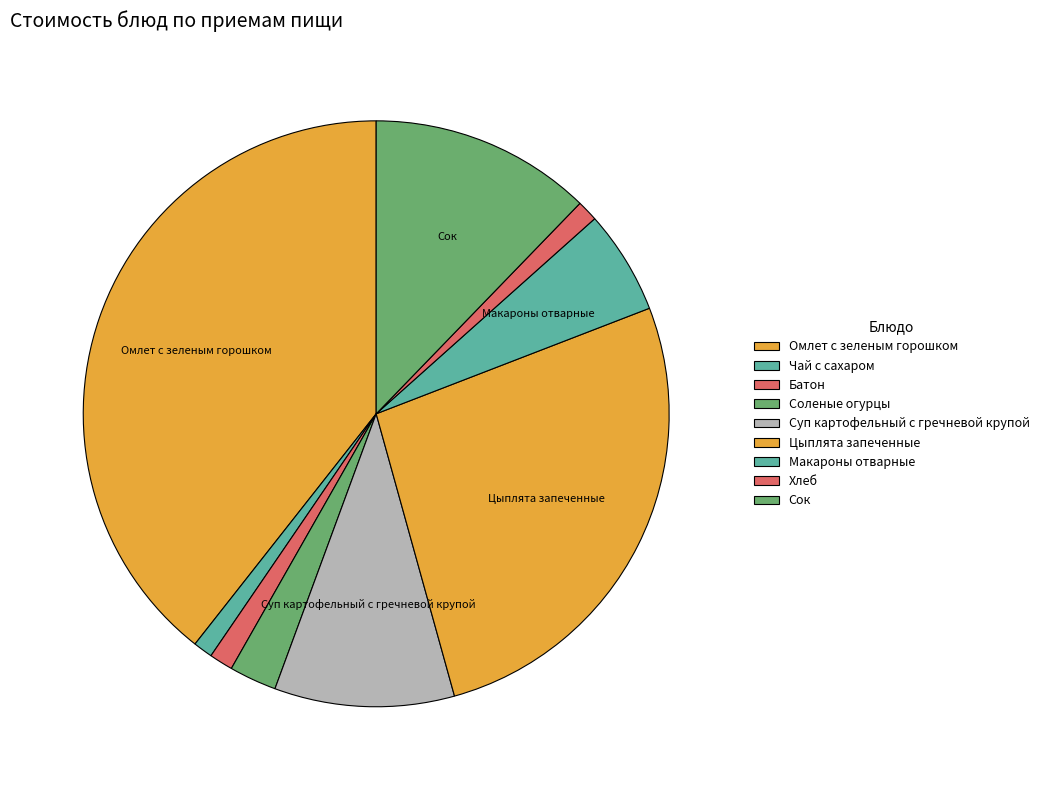

To the nearest percent, what is the combined percentage of Сок and Чай с сахаром?

13%